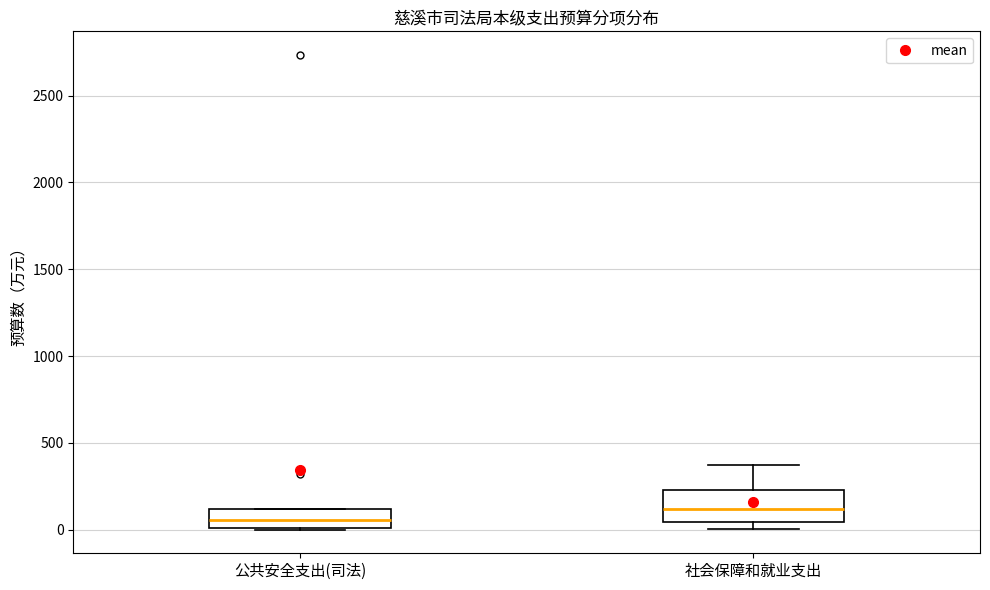

Comparing the boxes themselves (not the whiskers), which one is the tallest?

社会保障和就业支出